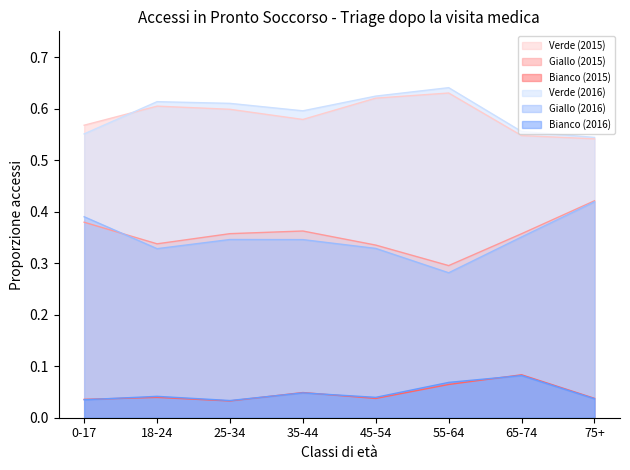

True or false: Giallo (2015) and Bianco (2015) intersect in this chart.

False